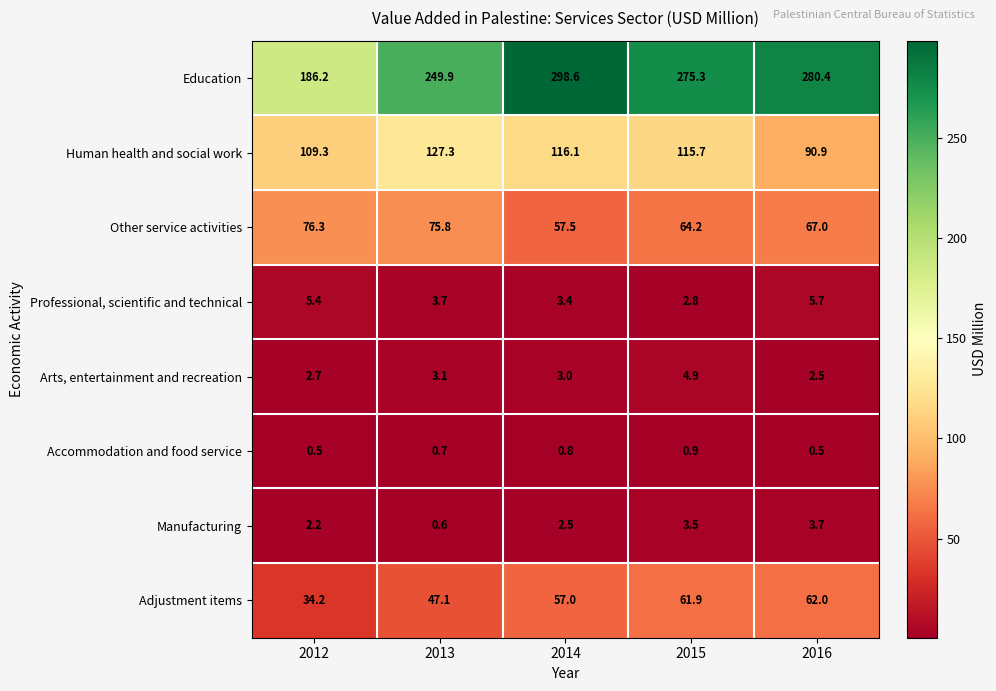

Is the value of Professional, scientific and technical at 2015 greater than the value of Education at 2015?

No